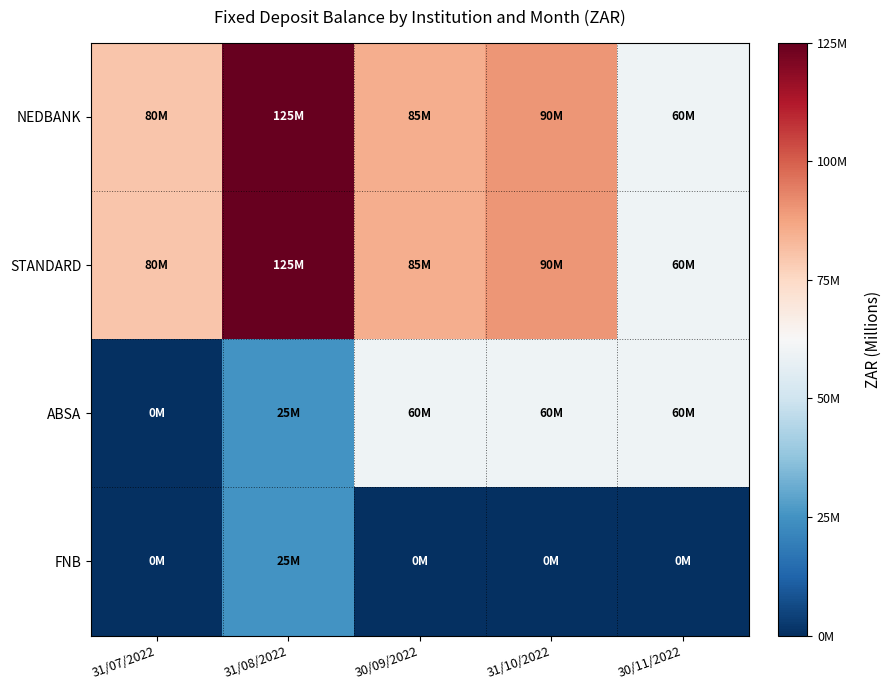

At which category does the chart reach its minimum across all series?

31/07/2022